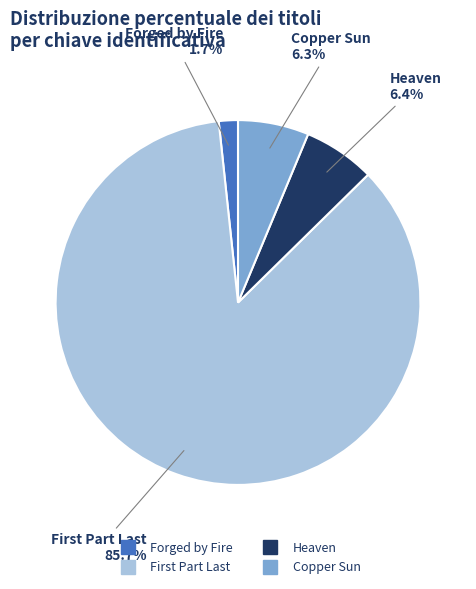

Which slice represents more than half of the pie?

First Part Last